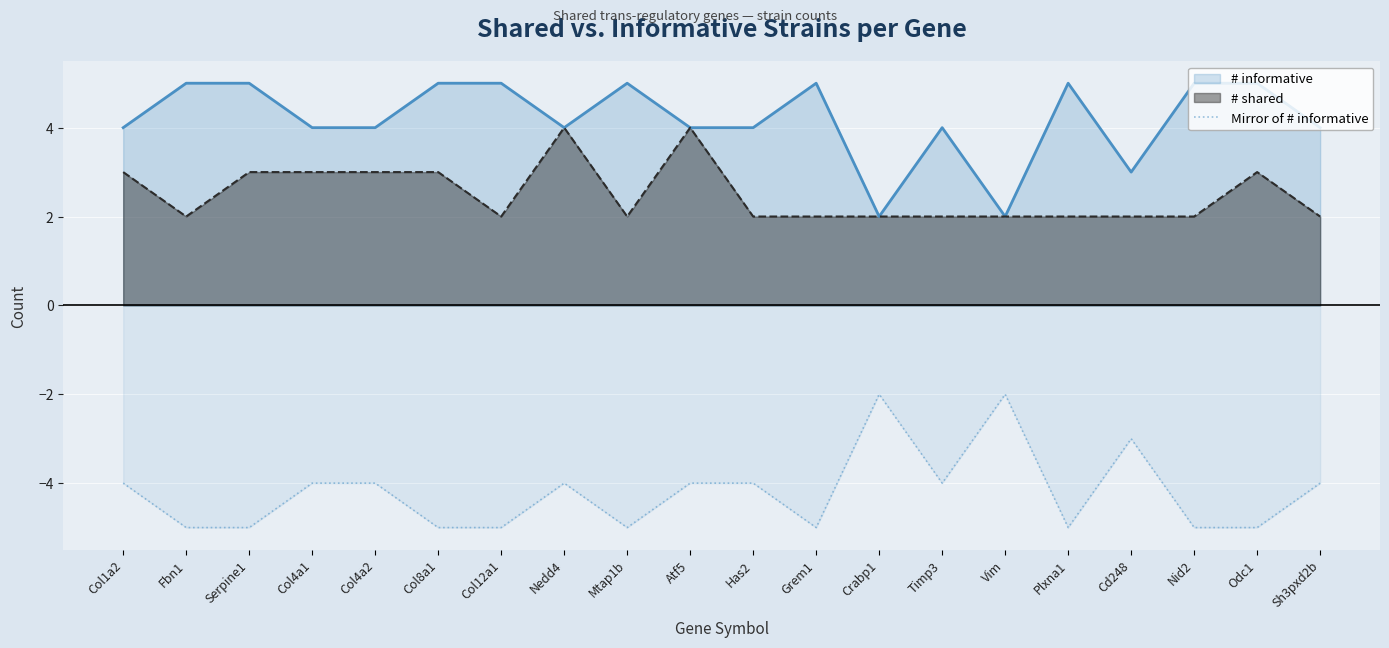

How many values are between -5 and -4?

17